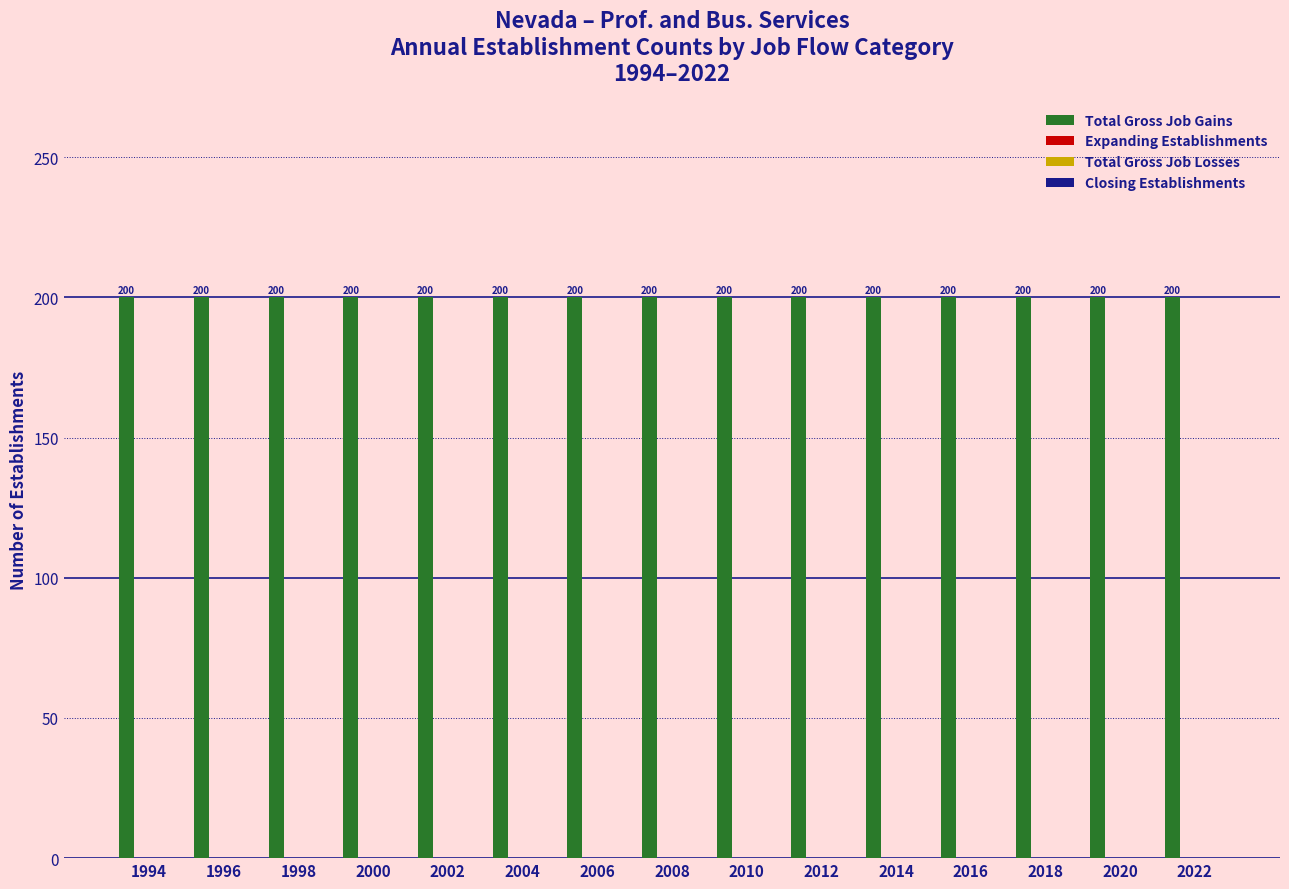

Reading left to right, extract all data points from this chart.

Total Gross Job Gains: 1994=200	1996=200	1998=200	2000=200	2002=200	2004=200	2006=200	2008=200	2010=200	2012=200	2014=200	2016=200	2018=200	2020=200	2022=200
Expanding Establishments: 1994=0	1996=0	1998=0	2000=0	2002=0	2004=0	2006=0	2008=0	2010=0	2012=0	2014=0	2016=0	2018=0	2020=0	2022=0
Total Gross Job Losses: 1994=0	1996=0	1998=0	2000=0	2002=0	2004=0	2006=0	2008=0	2010=0	2012=0	2014=0	2016=0	2018=0	2020=0	2022=0
Closing Establishments: 1994=0	1996=0	1998=0	2000=0	2002=0	2004=0	2006=0	2008=0	2010=0	2012=0	2014=0	2016=0	2018=0	2020=0	2022=0